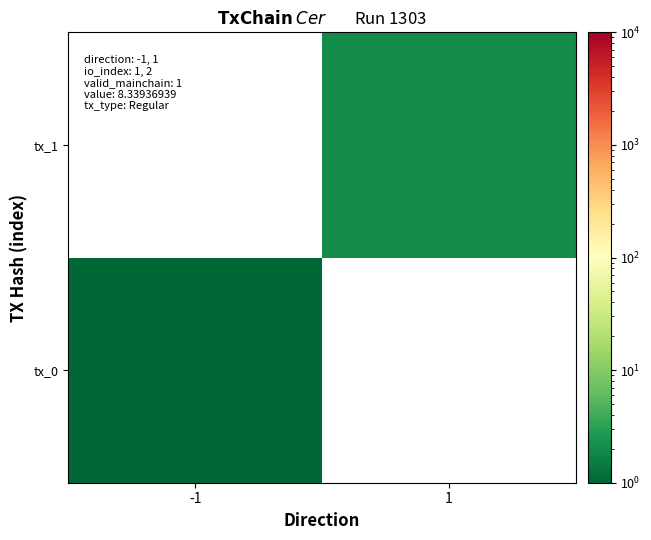

At how many categories does at least one series exceed 1?

1